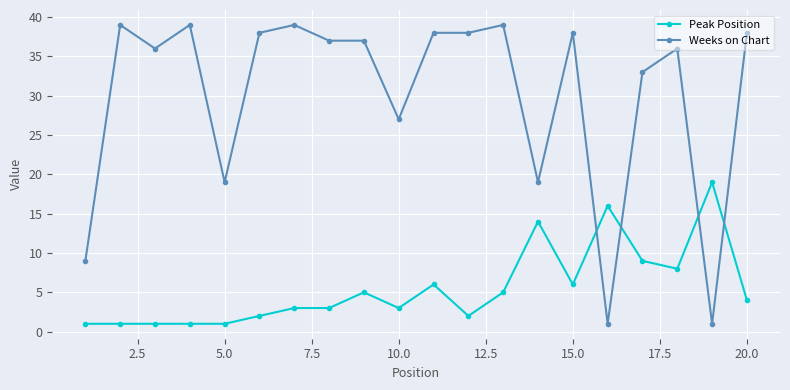

What is the difference between the maximum and minimum values in the Peak Position series?

18